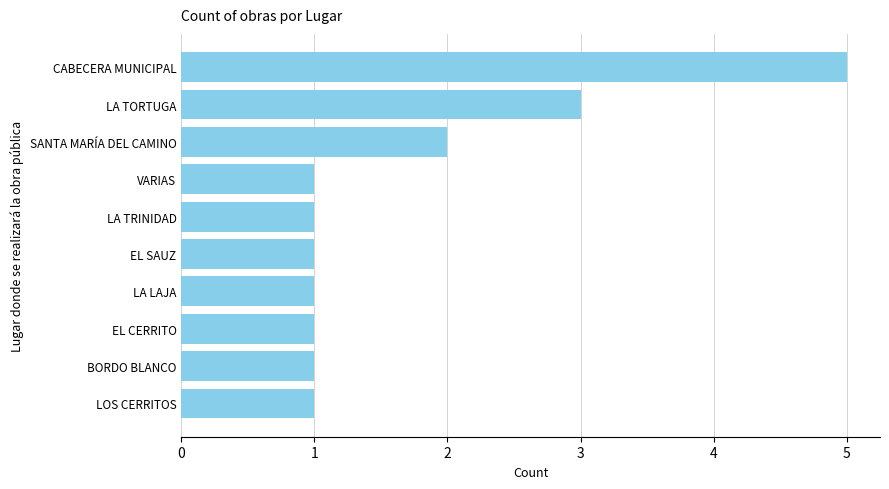

What is the change in value from CABECERA MUNICIPAL to EL CERRITO?

-4